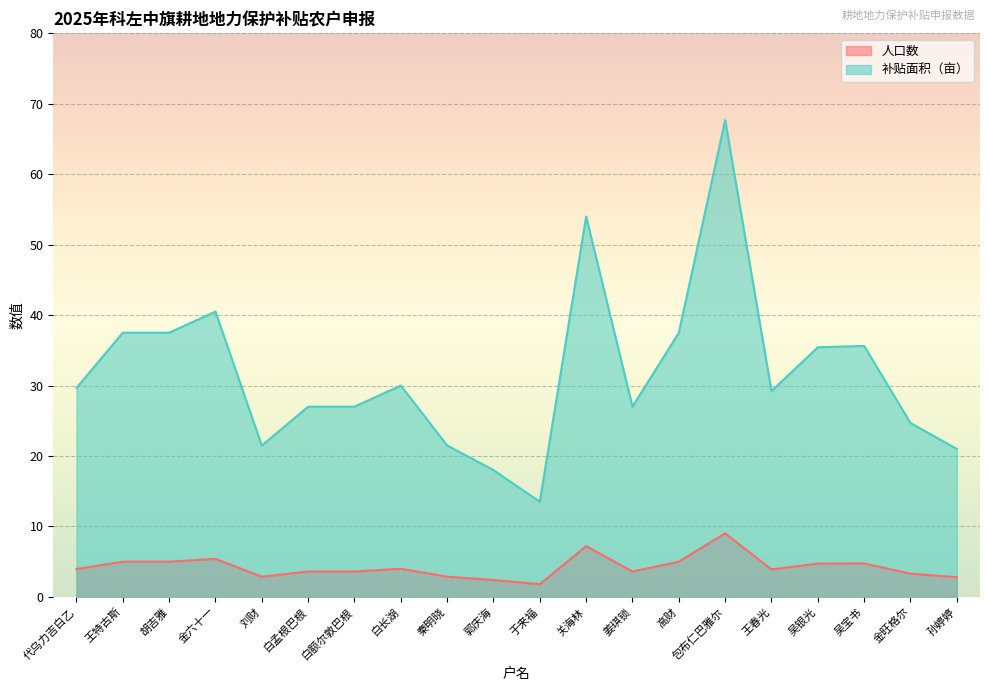

How many lines are shown in the chart?

2